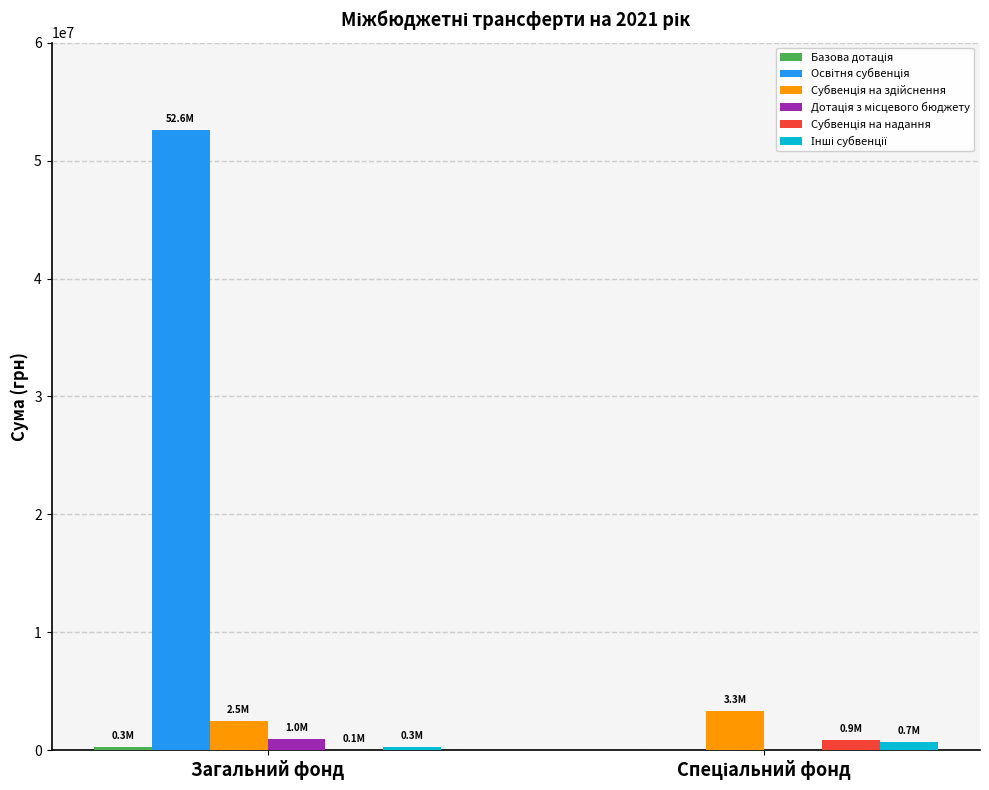

What is the maximum value shown in the chart?

52581900.0